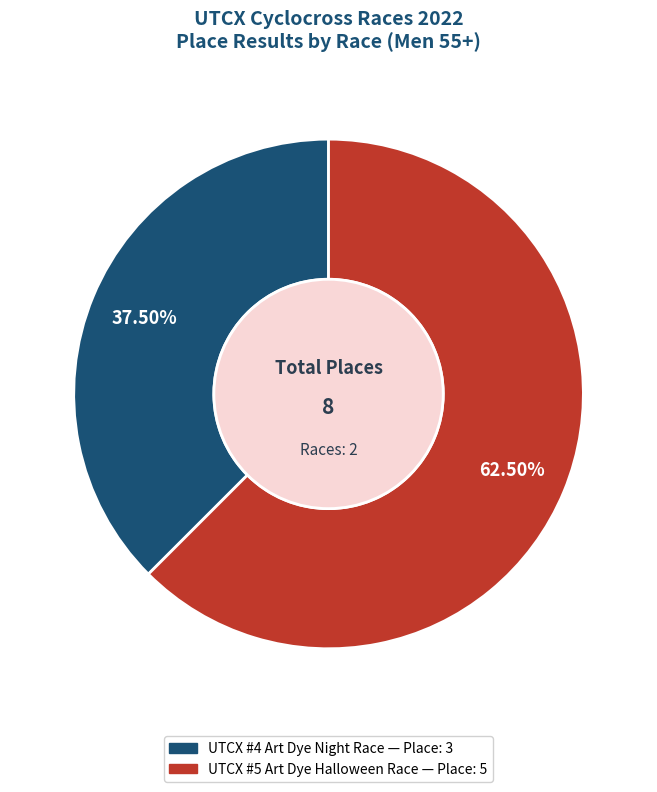

What portion of the pie excludes UTCX #5 Art Dye Halloween Race?

37.5%